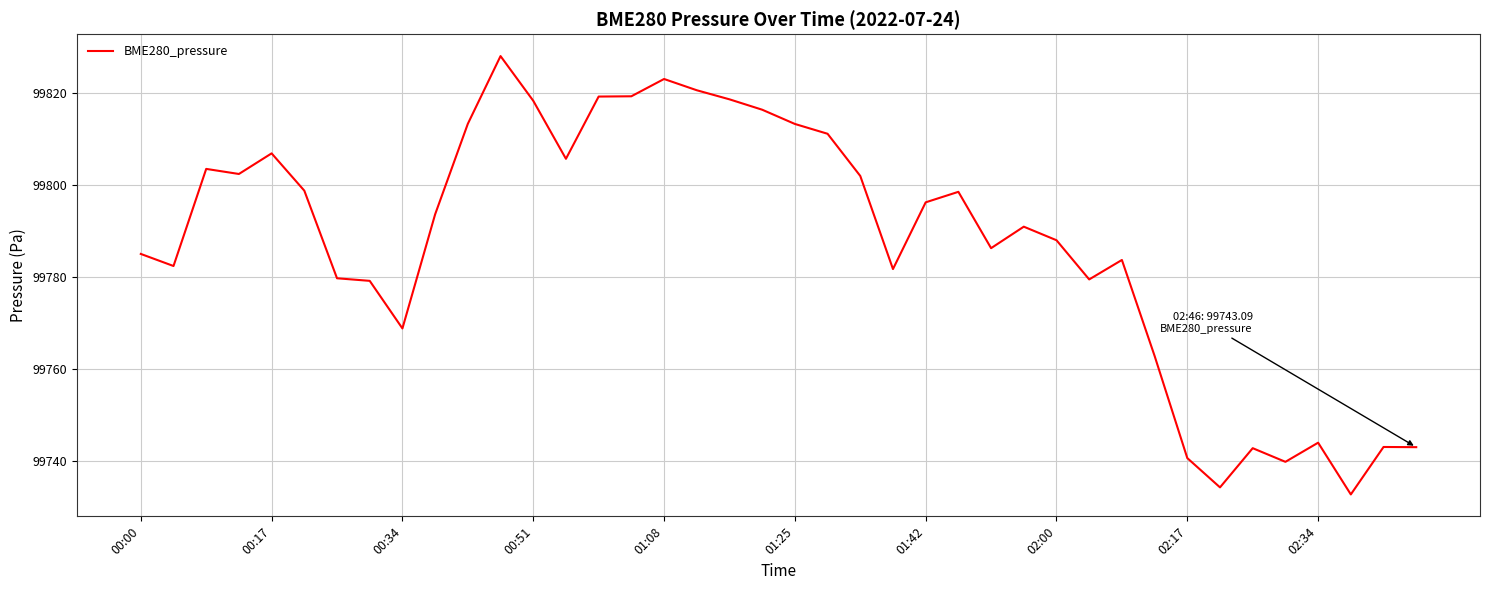

What is the minimum value shown in the chart?

99732.8